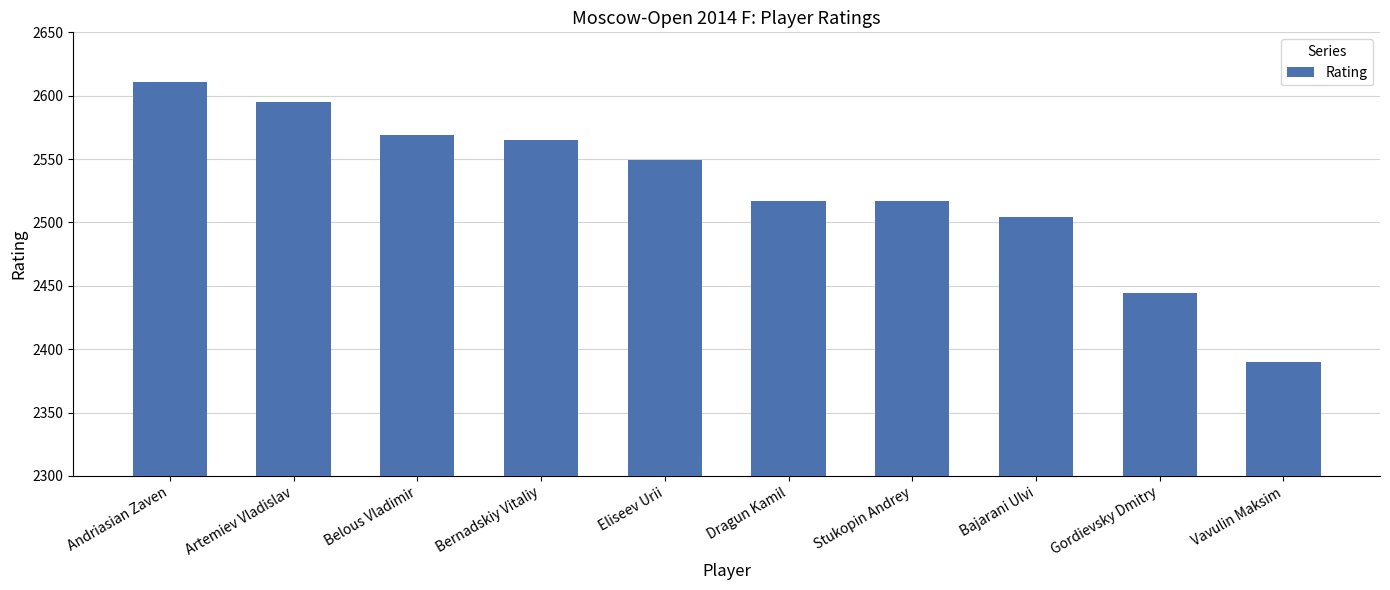

Approximately how many times larger is the value at Andriasian Zaven compared to Vavulin Maksim?

1.1